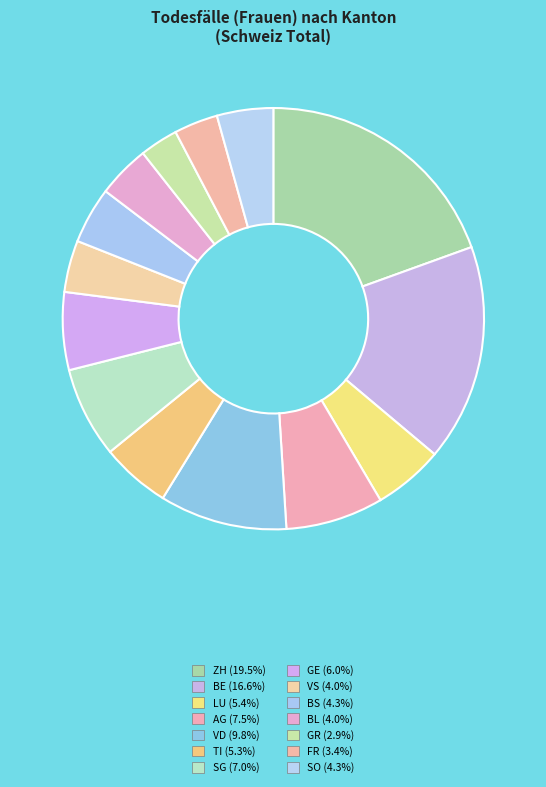

To the nearest percent, what is the difference between the largest and smallest slice percentages?

17%